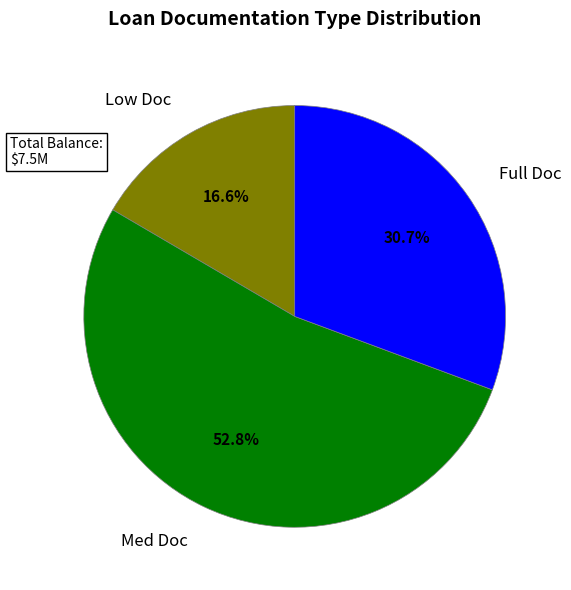

Rank the categories by value from highest to lowest.

Med Doc, Full Doc, Low Doc